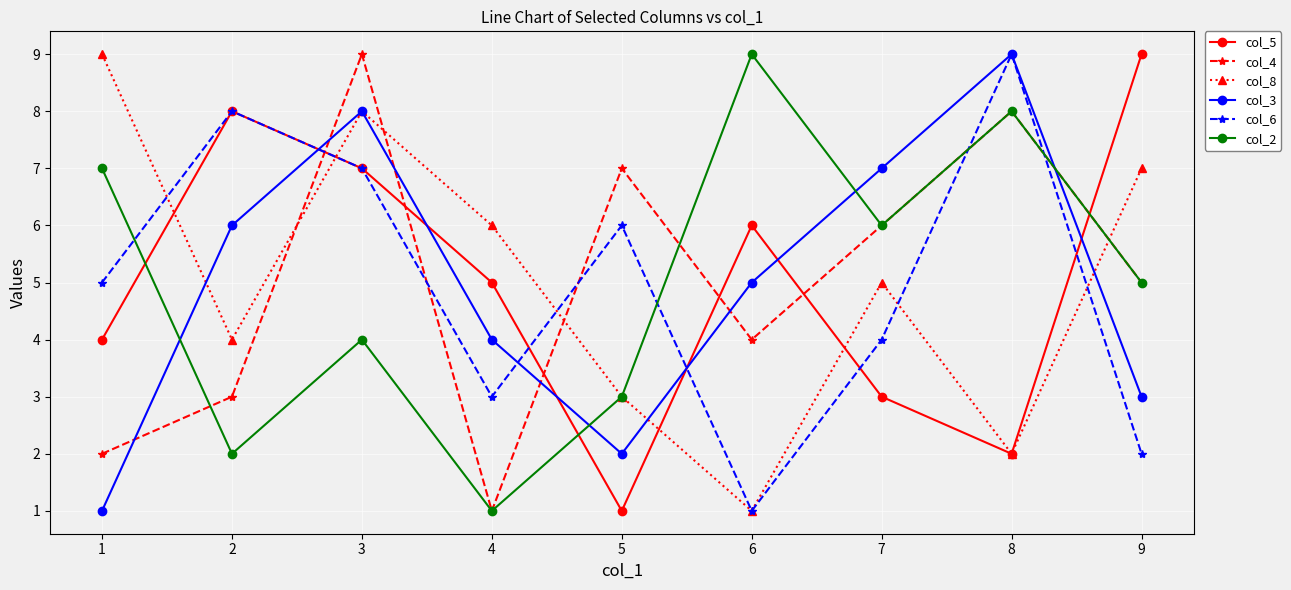

True or false: col_2 has more than 2 points higher than both neighbors.

True